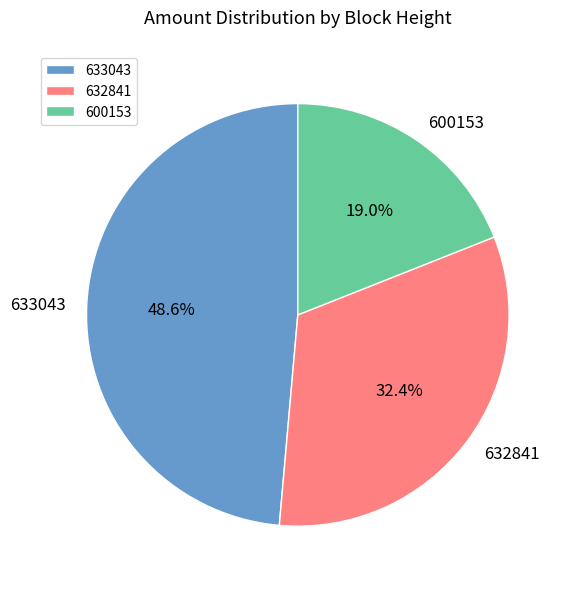

Which category has the biggest portion of the pie?

633043